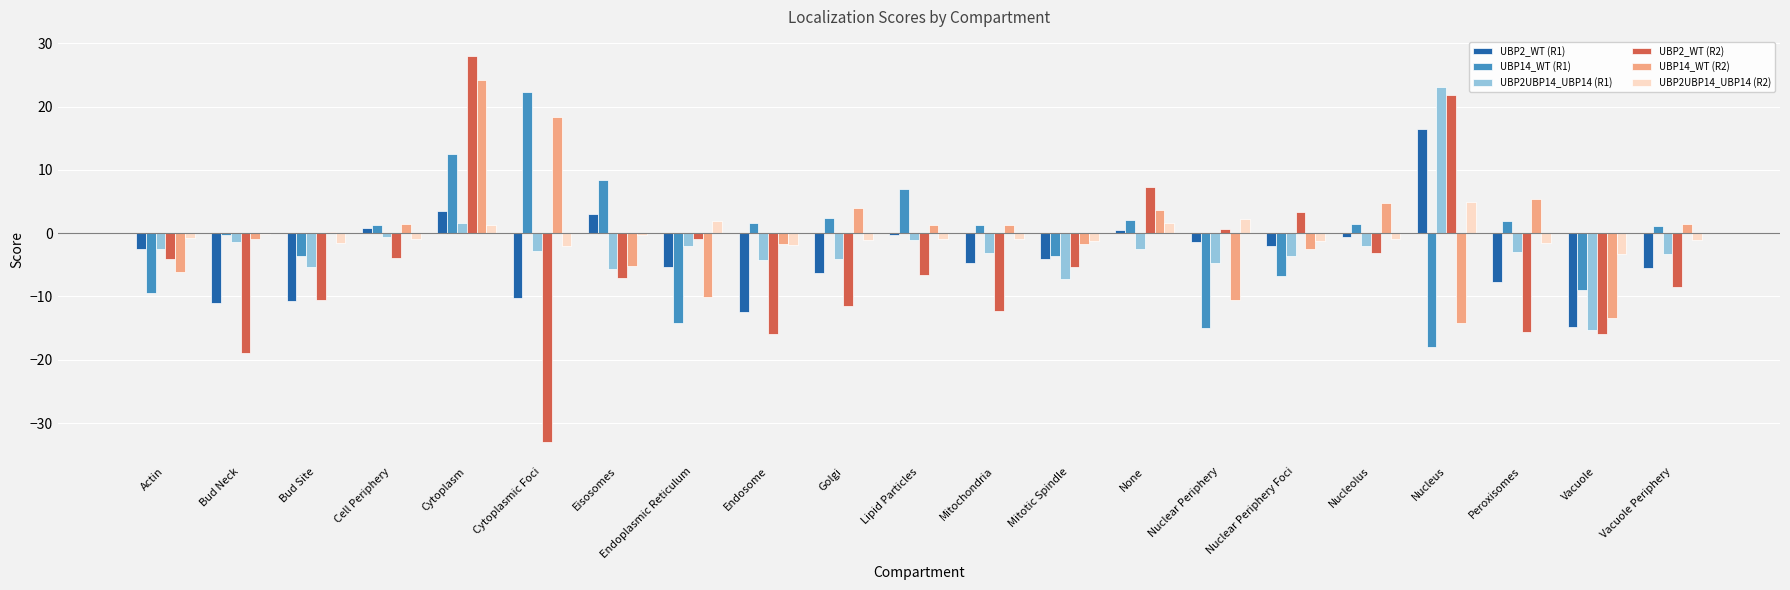

Is the value of UBP2UBP14_UBP14 (R1) at Nuclear Periphery Foci greater than the value of UBP2_WT (R2) at Mitochondria?

Yes